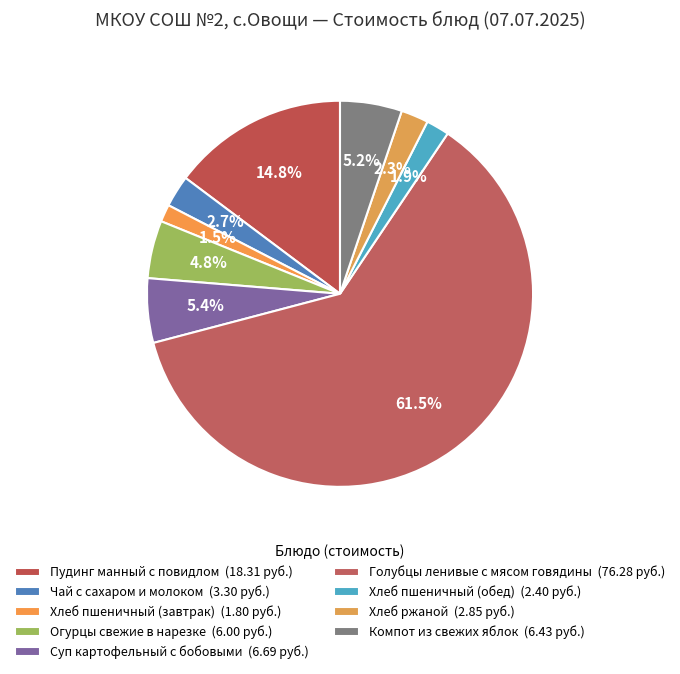

Combined, what portion of the pie is Суп картофельный с бобовыми and Огурцы свежие в нарезке?

10.2%